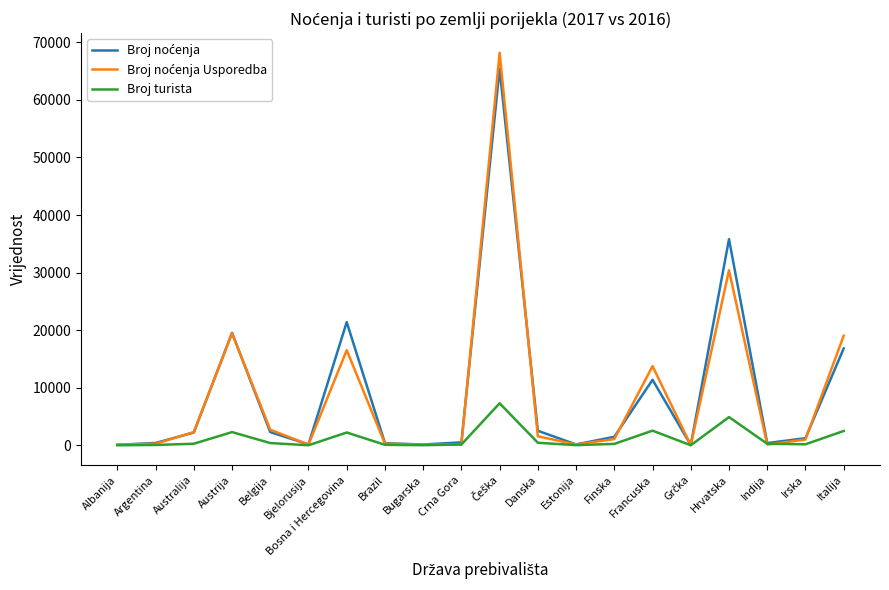

Where is Broj turista nearest to the value 3666?

Francuska